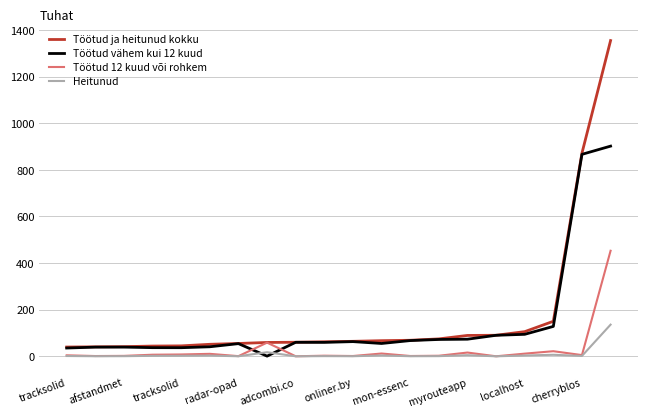

List the series in order of their peak value, lowest first.

Heitunud, Töötud 12 kuud või rohkem, Töötud vähem kui 12 kuud, Töötud ja heitunud kokku